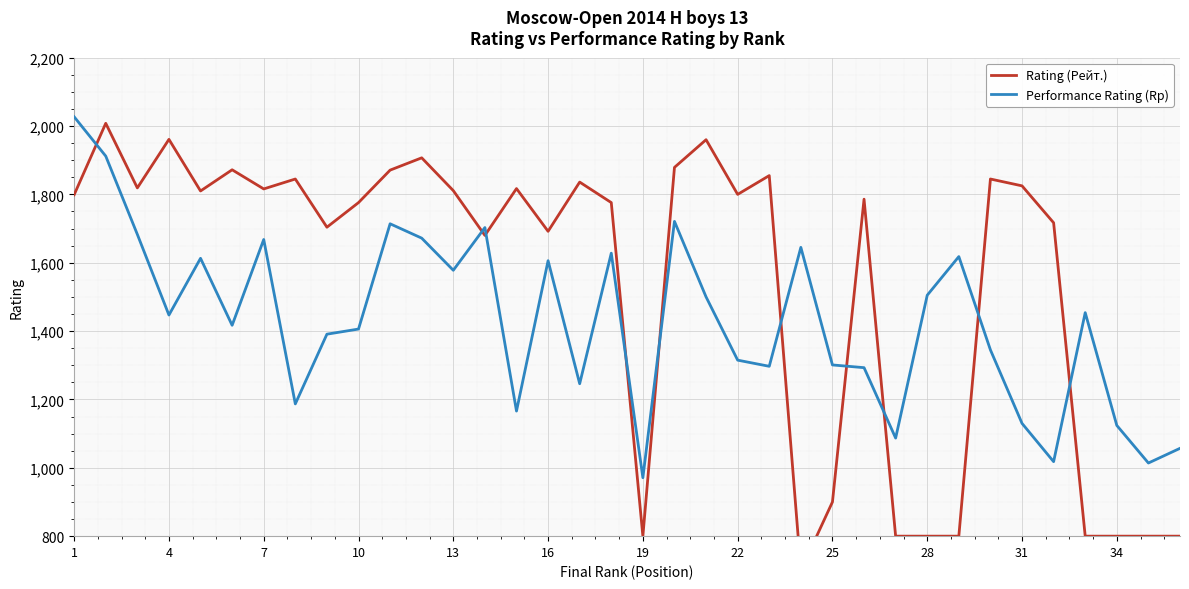

Which label corresponds to the largest value in the chart?

1